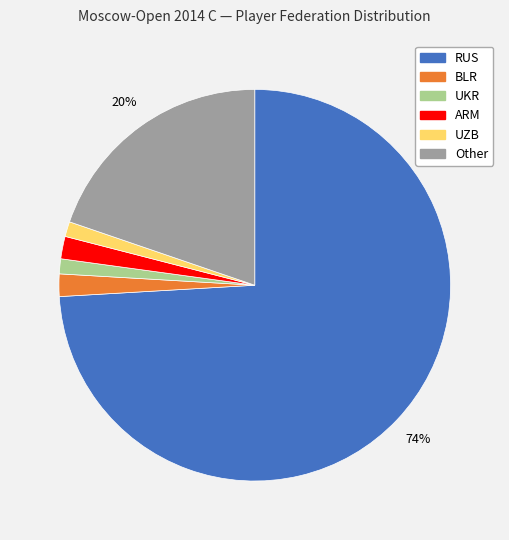

Is it true that BLR is 15% of the pie?

False